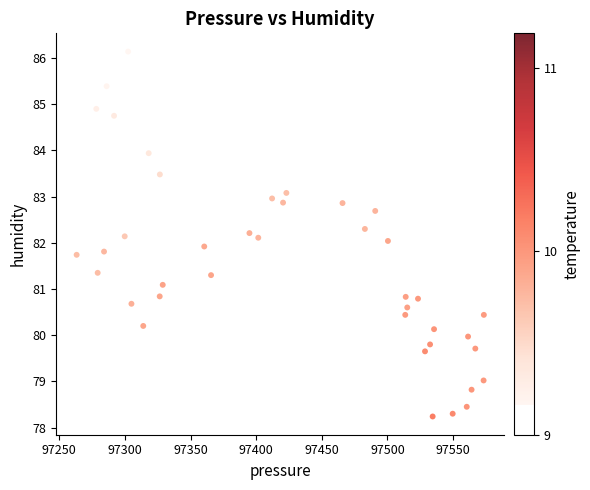

What is the range of X values (max minus min)?

310.2